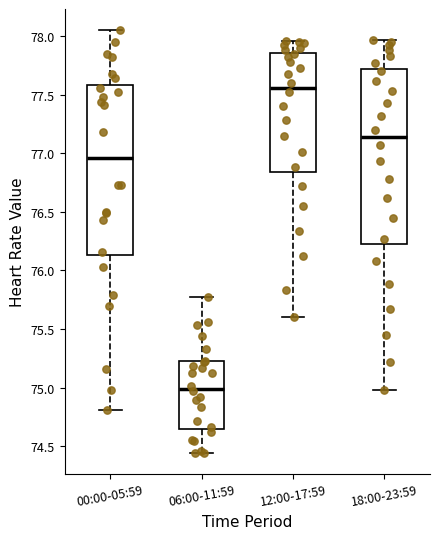

Reading left to right, read every box against the y-axis: the position of its median line, the range the box covers, and the ends of its whiskers. The values are not printed on the chart, so give them approximately, as read against the axis.

00:00-05:59: median 76.95, box 76.15 to 77.60, whiskers 74.80 to 78.05
06:00-11:59: median 75.00, box 74.65 to 75.20, whiskers 74.45 to 75.75
12:00-17:59: median 77.55, box 76.85 to 77.85, whiskers 75.60 to 77.95
18:00-23:59: median 77.15, box 76.20 to 77.70, whiskers 75.00 to 77.95